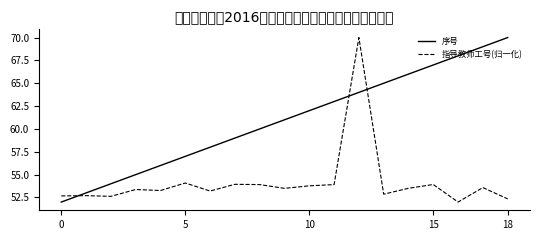

What is the maximum value for 指导教师工号(归一化)?

70.0